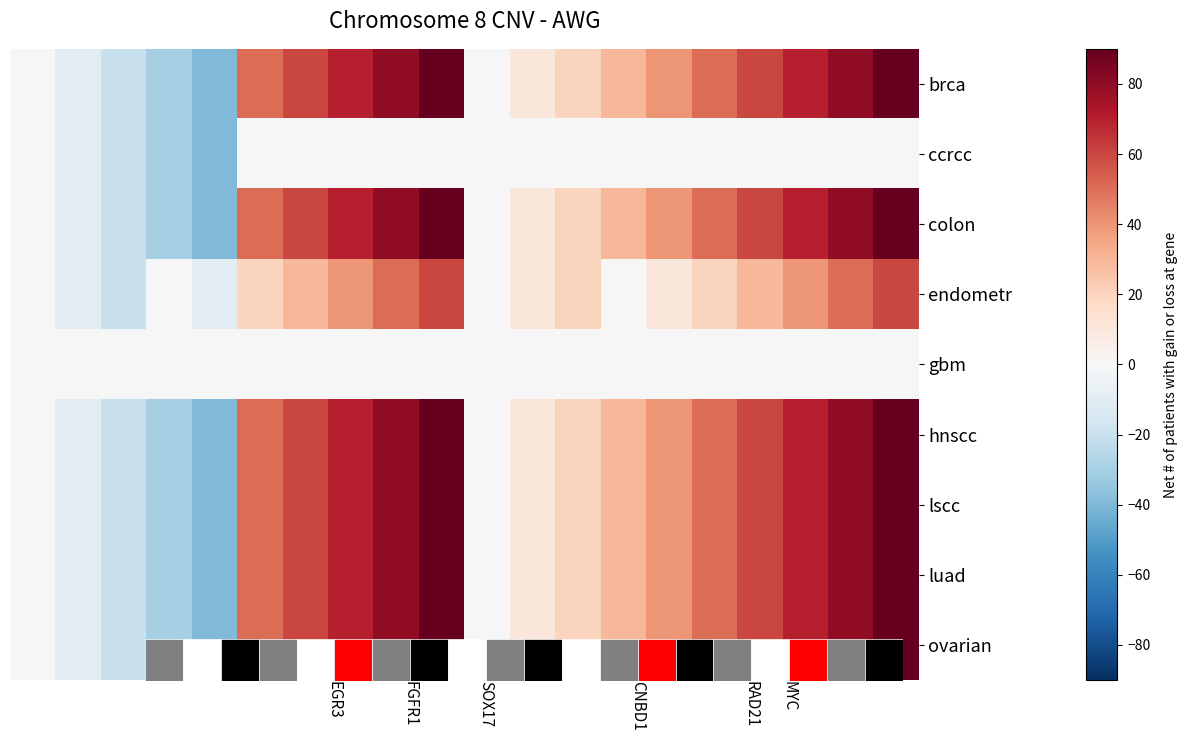

Which series has the largest range (max minus min)?

brca